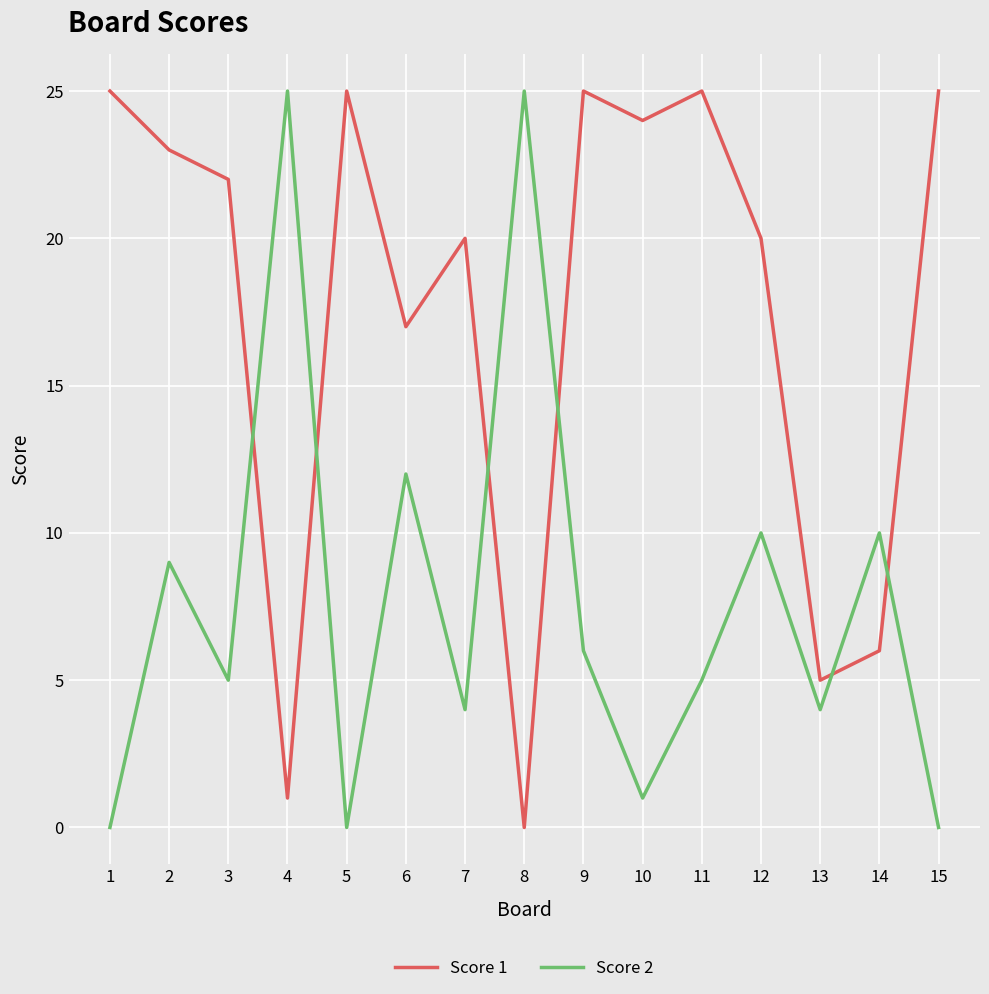

Does the chart display data point markers on the line(s)?

No